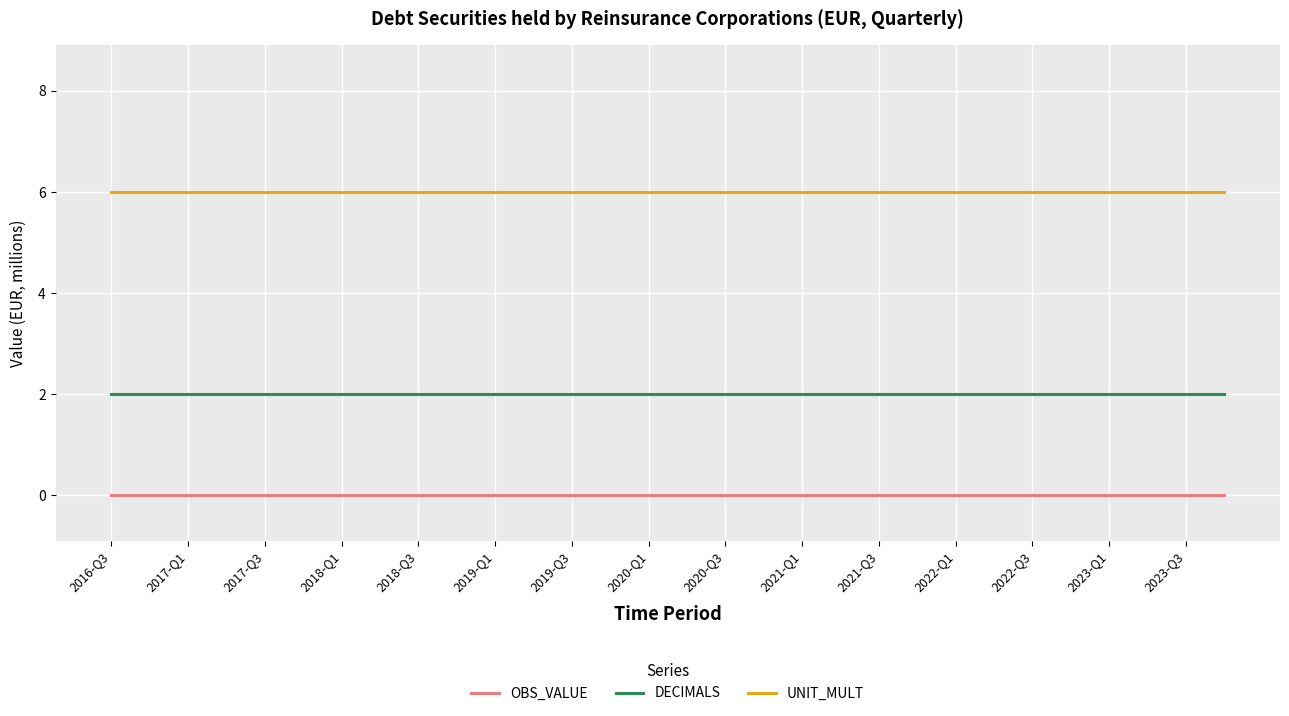

What is the minimum value for UNIT_MULT?

6